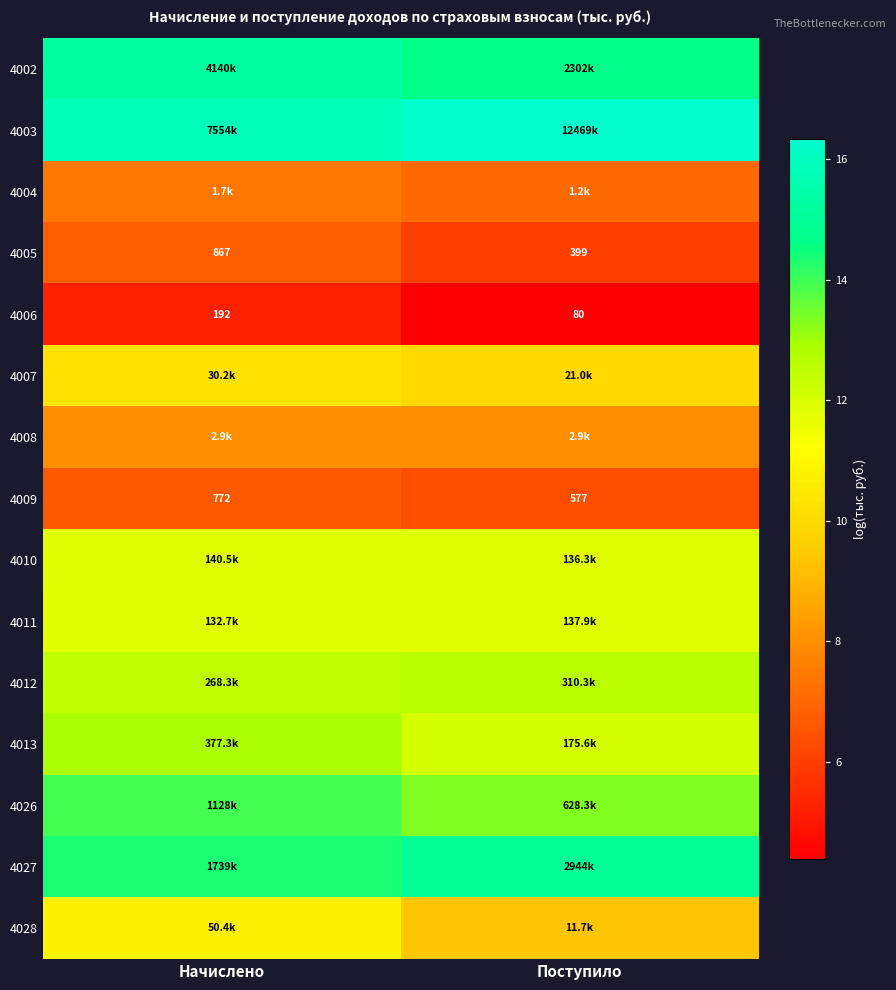

Count the number of data series in this chart.

15